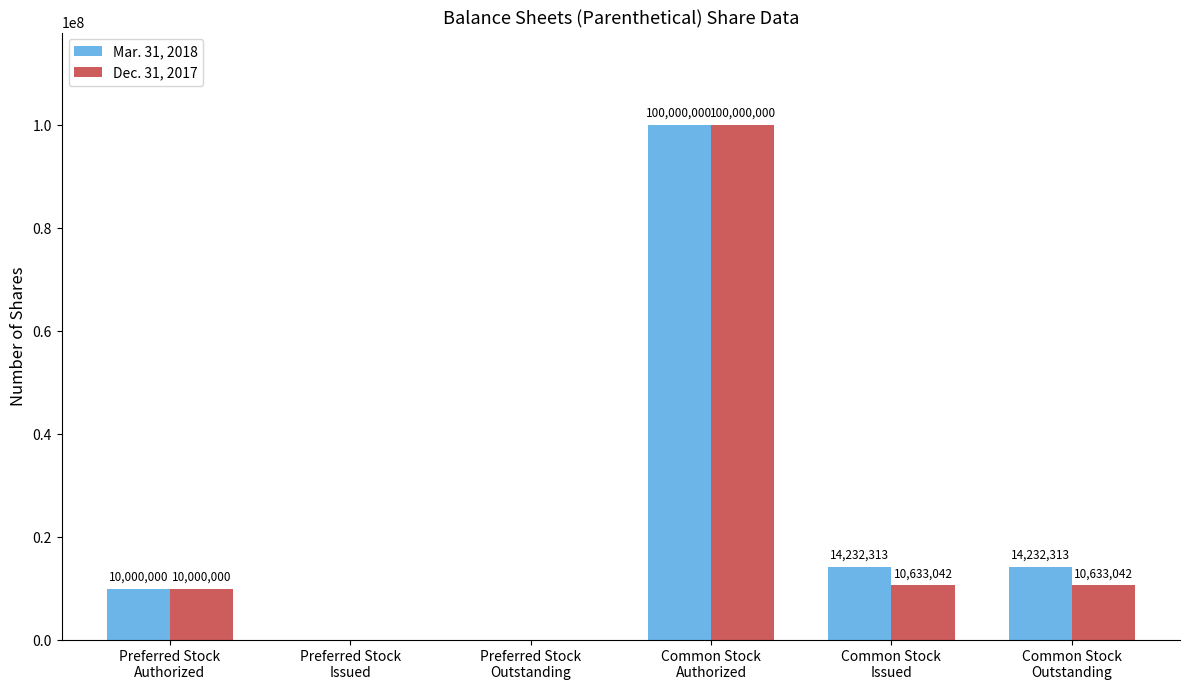

What is the highest value of the Dec. 31, 2017 series?

100000000